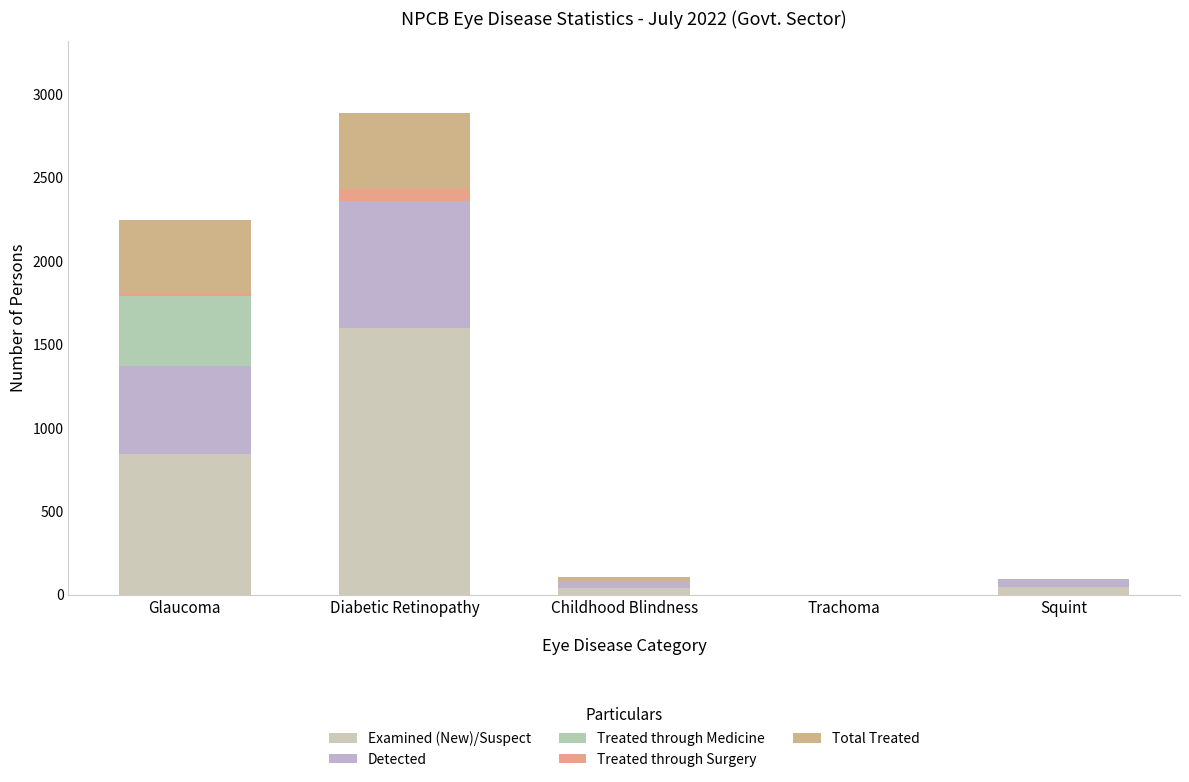

Rank the series by their maximum value, from highest to lowest.

Examined (New)/Suspect, Detected, Total Treated, Treated through Medicine, Treated through Surgery